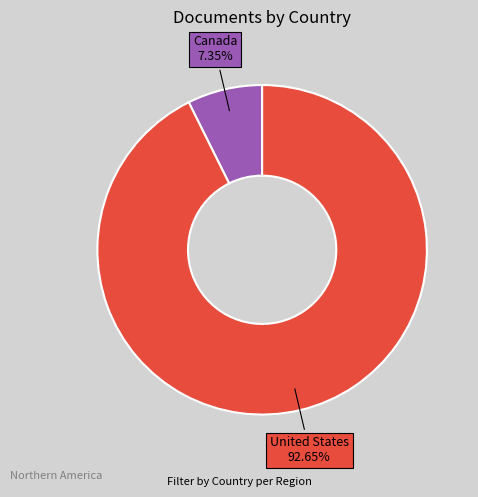

Rank the categories by value from highest to lowest.

United States, Canada